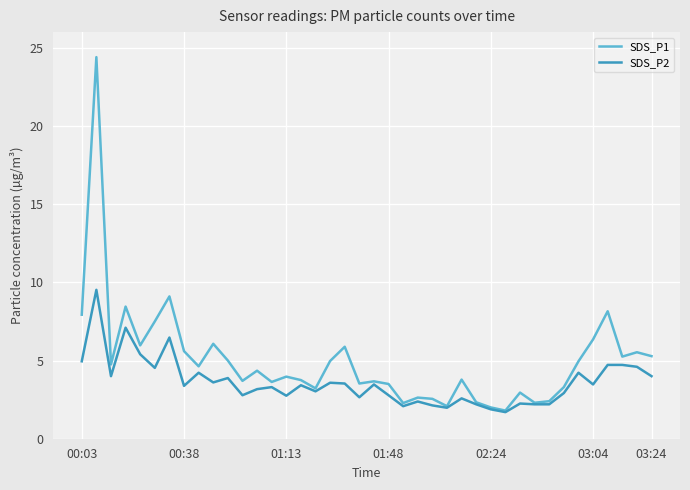

How many lines are shown in the chart?

2